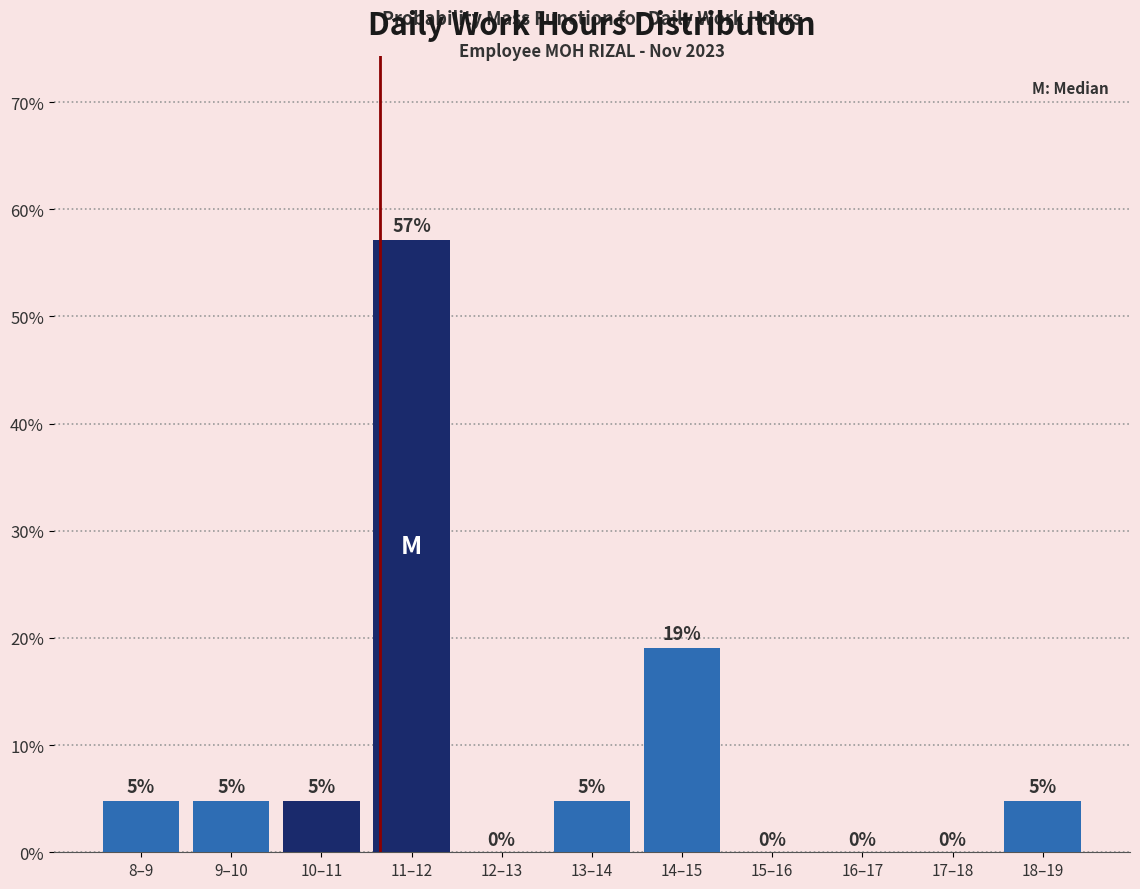

Which has a higher value, 17–18 or 14–15?

14–15